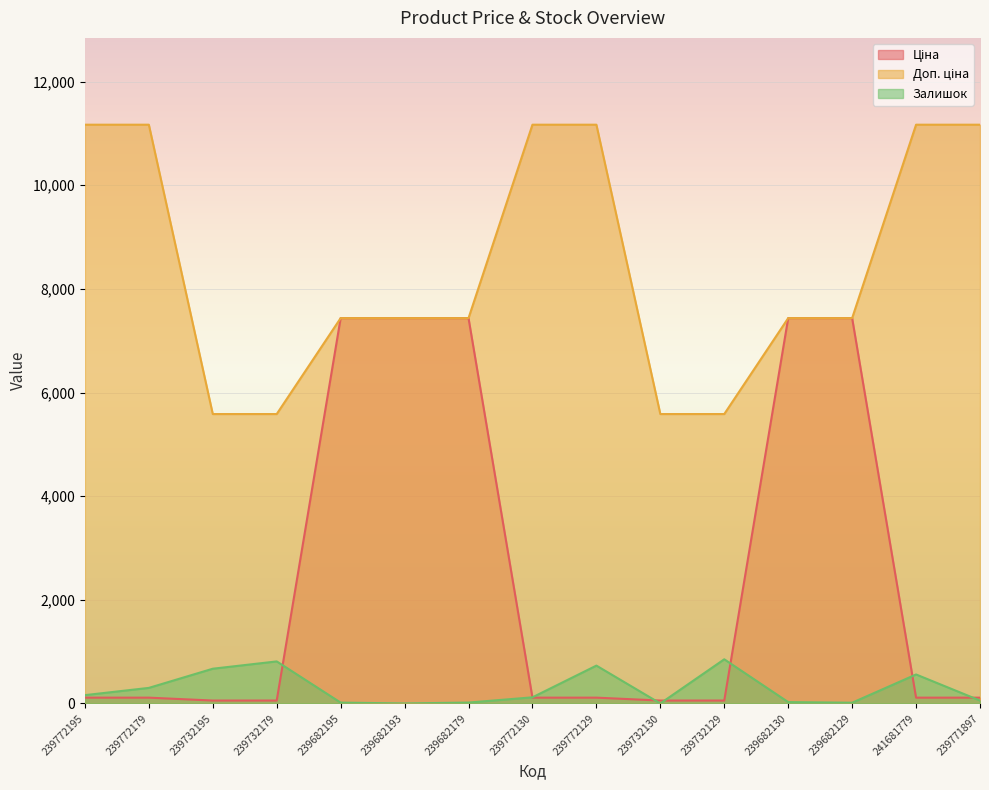

What is the sum of all Доп. ціна values?

126534.8